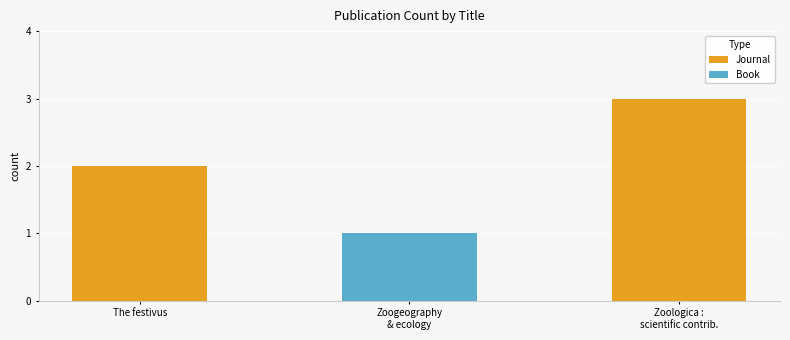

What is the sum of all Journal values?

5